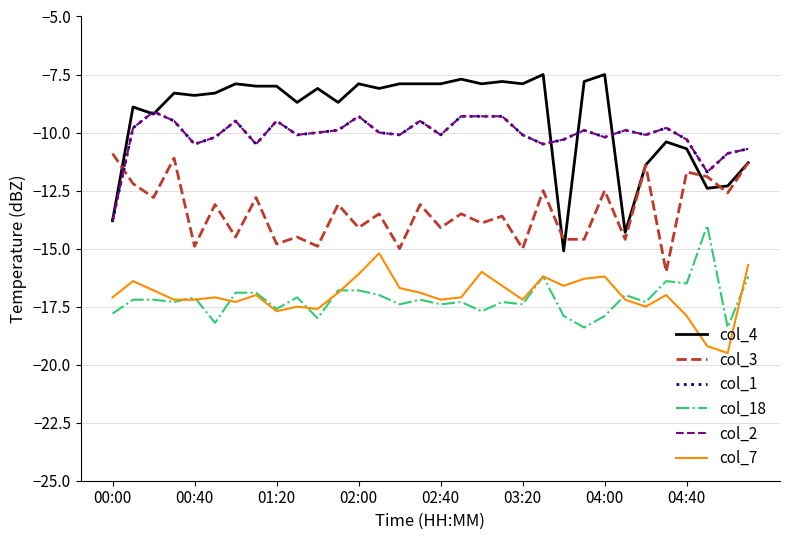

Does the chart display data point markers on the line(s)?

No